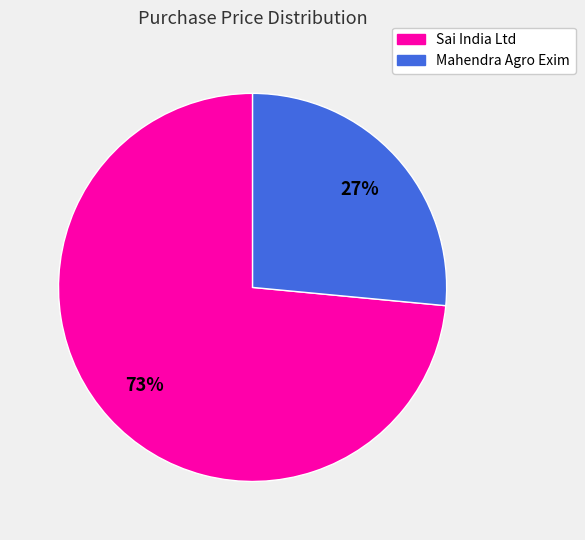

Does any single category account for the majority?

Yes